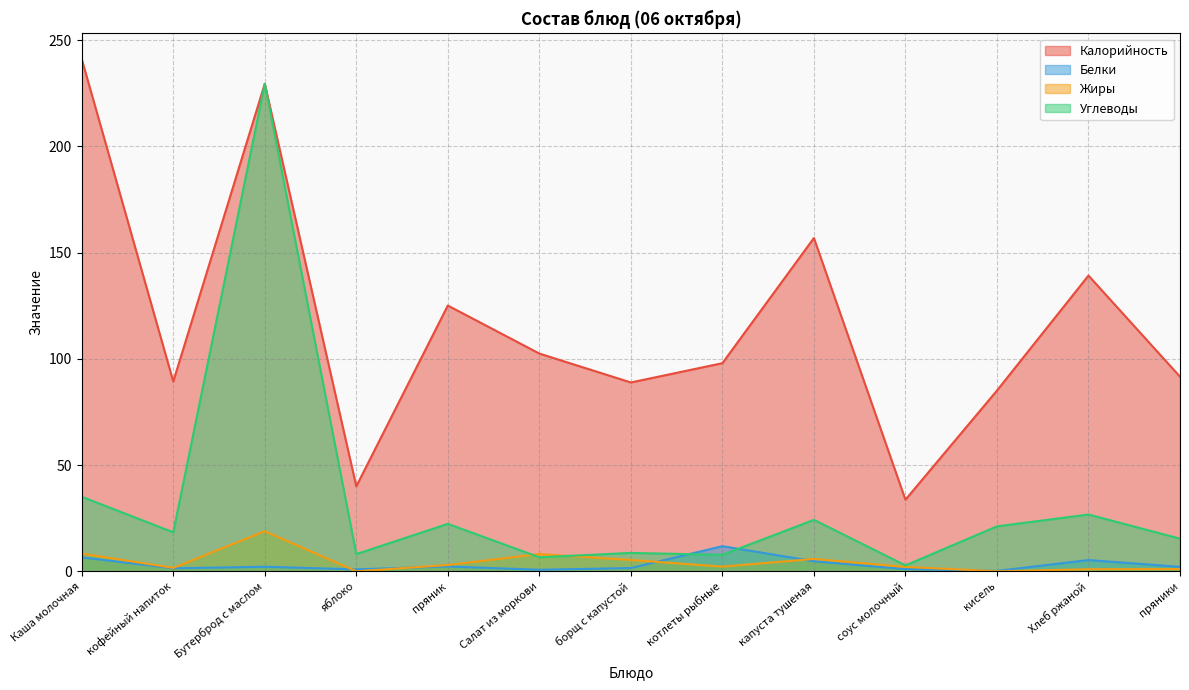

What is the difference between the Углеводы values at Бутерброд с маслом and котлеты рыбные?

221.8